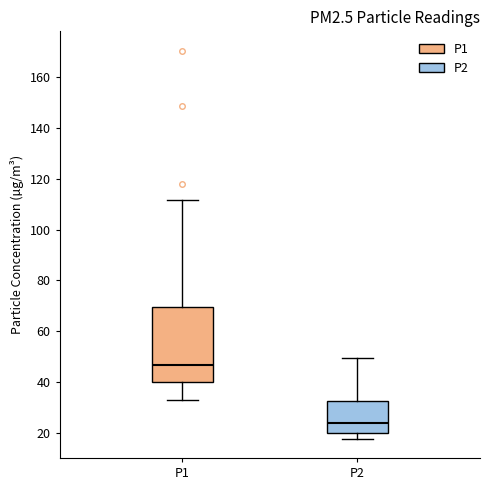

Reading left to right, read every box against the y-axis: the position of its median line, the range the box covers, and the ends of its whiskers. The values are not printed on the chart, so give them approximately, as read against the axis.

P1: median 46, box 40 to 70, whiskers 34 to 112
P2: median 24, box 20 to 32, whiskers 18 to 50